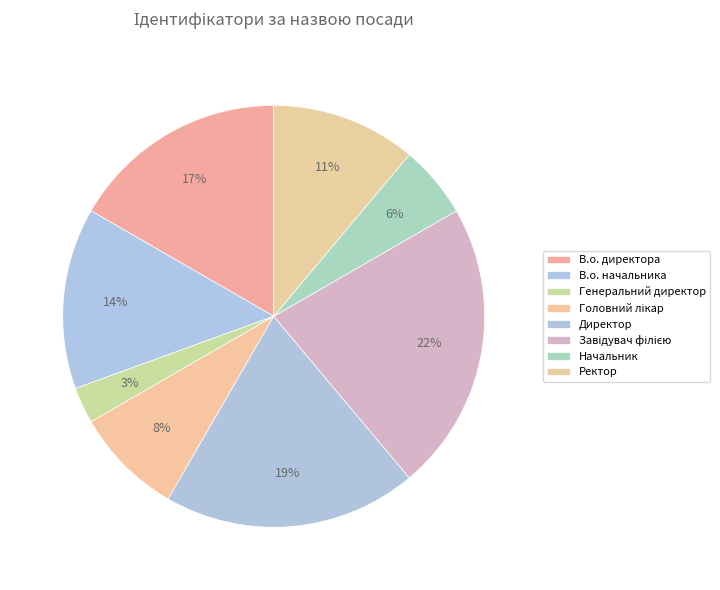

True or false: Директор accounts for 12% of the total.

False